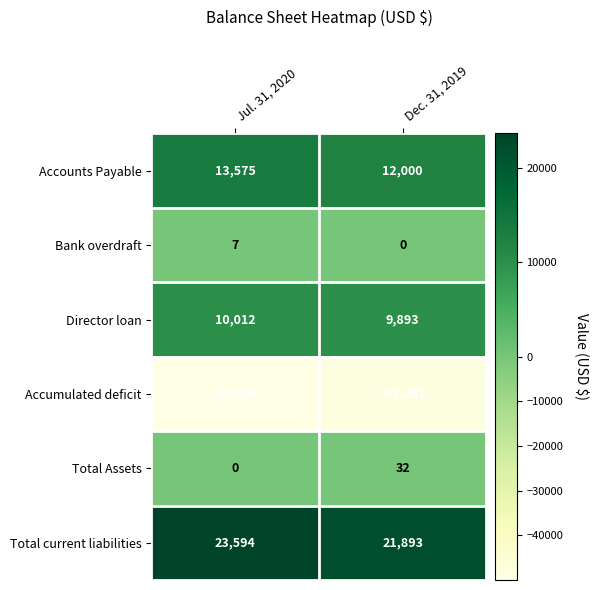

At which label is Director loan closest to 9952?

Dec. 31, 2019